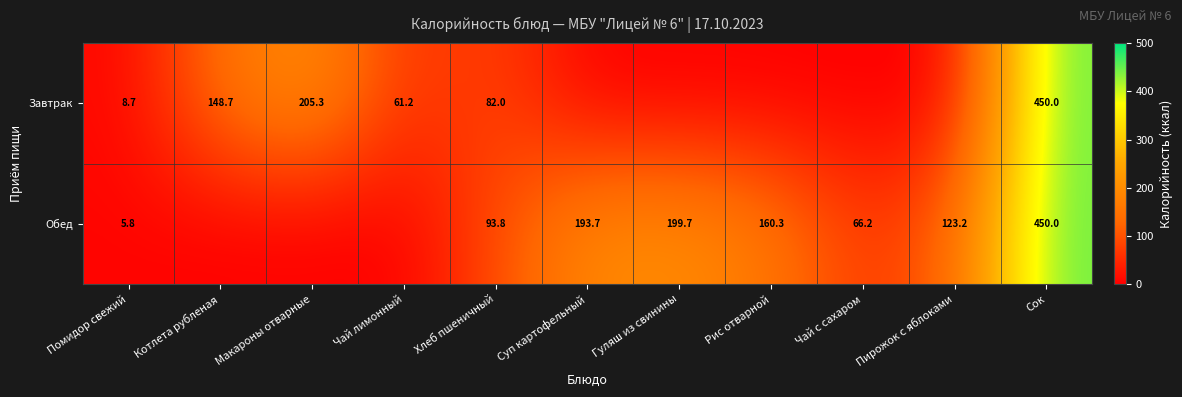

What is the difference between the highest and lowest values at Хлеб пшеничный?

11.8